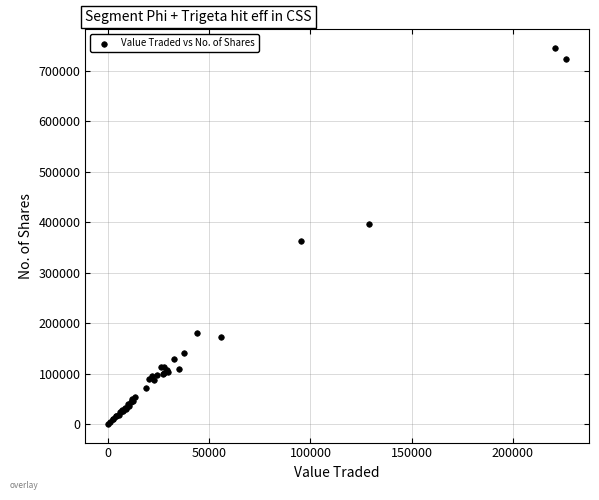

What Y value in the scatter plot is closest to 372833?

363679